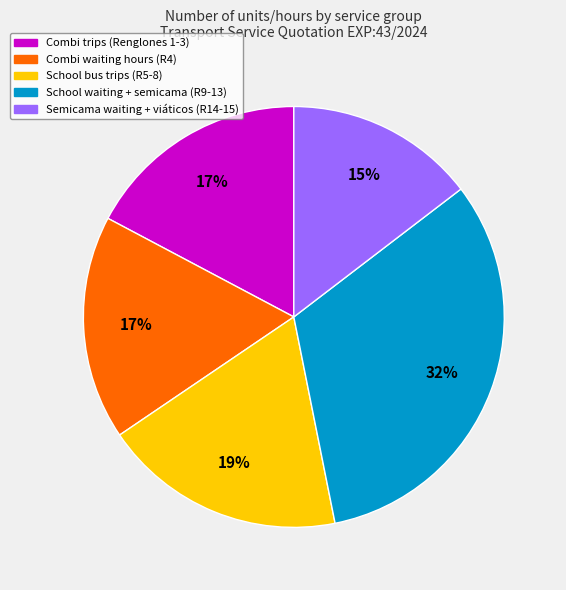

To the nearest percent, what is the combined percentage of Combi waiting hours (R4) and Semicama waiting + viáticos (R14-15)?

32%